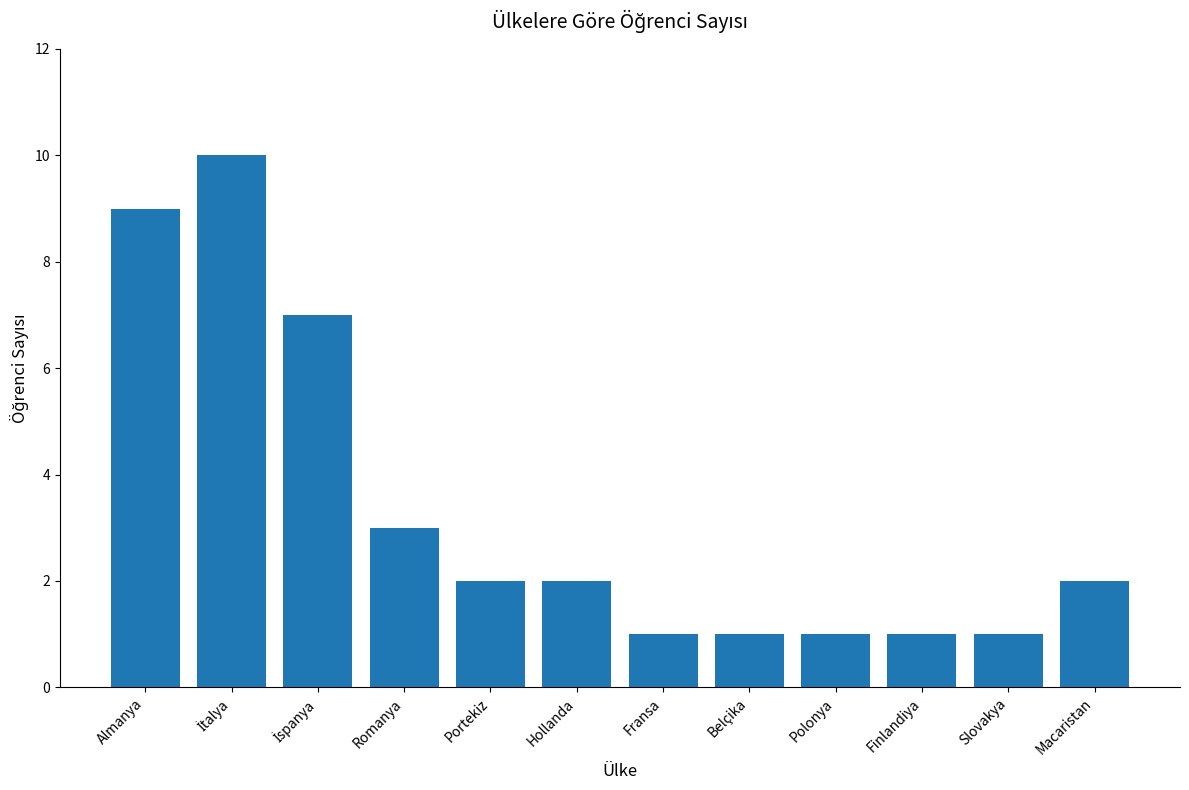

What is the difference between the maximum and second lowest values?

9